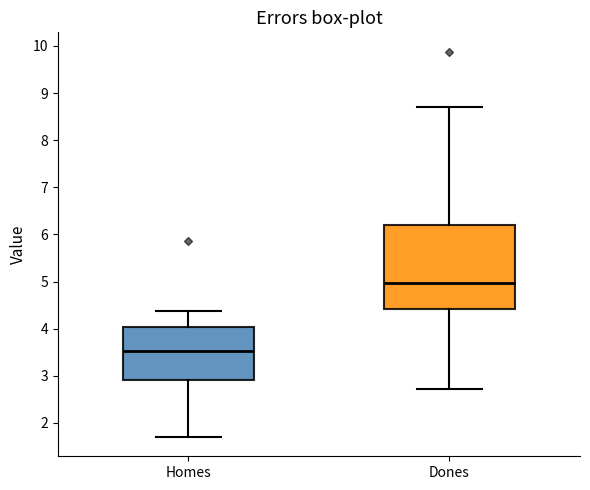

Reading left to right, transcribe this box plot: for each box, give where its median line is, the range the box spans, and where its two whiskers end, as read against the y-axis. The values are not printed on the chart, so give them approximately, as read against the axis.

Homes: median 3.5, box 2.9 to 4.0, whiskers 1.7 to 4.4
Dones: median 5.0, box 4.4 to 6.2, whiskers 2.7 to 8.7